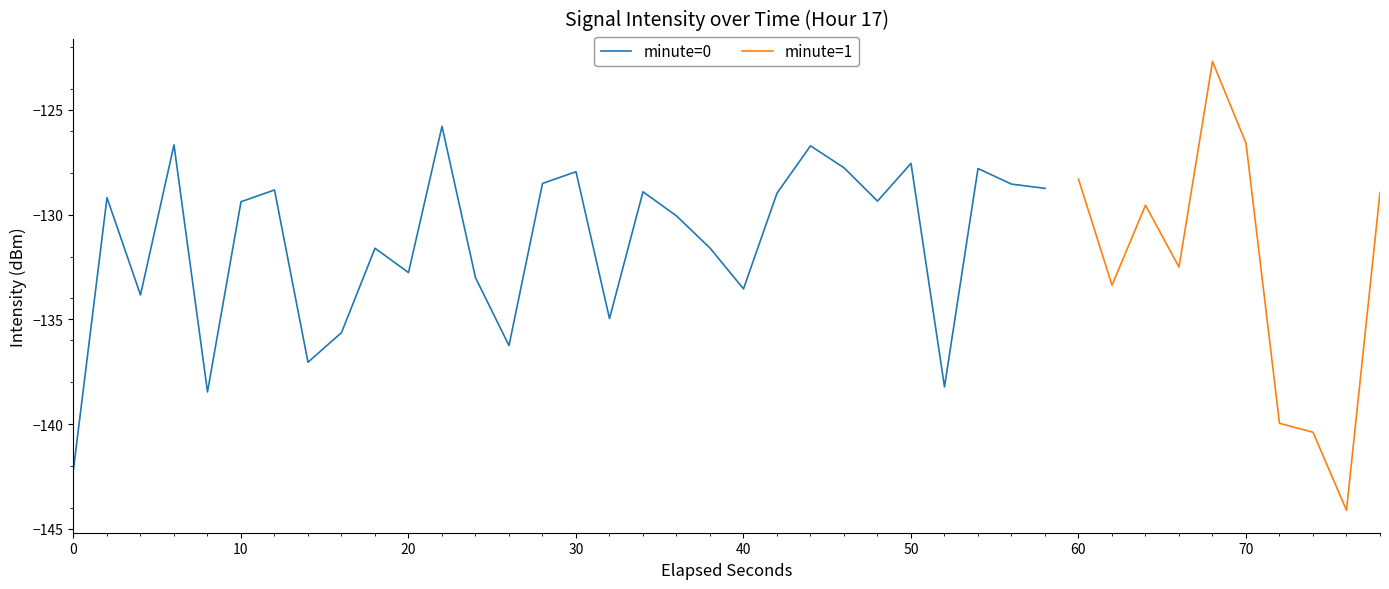

Between 34 and 3, which is larger?

34